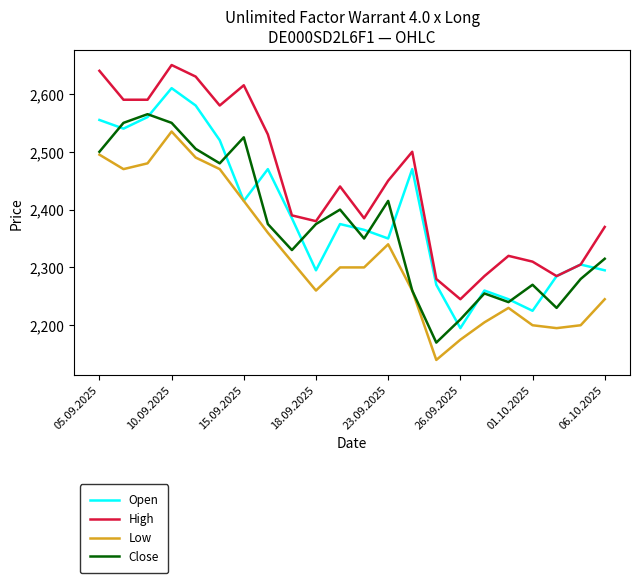

Is this an area chart (filled region under the line)?

No